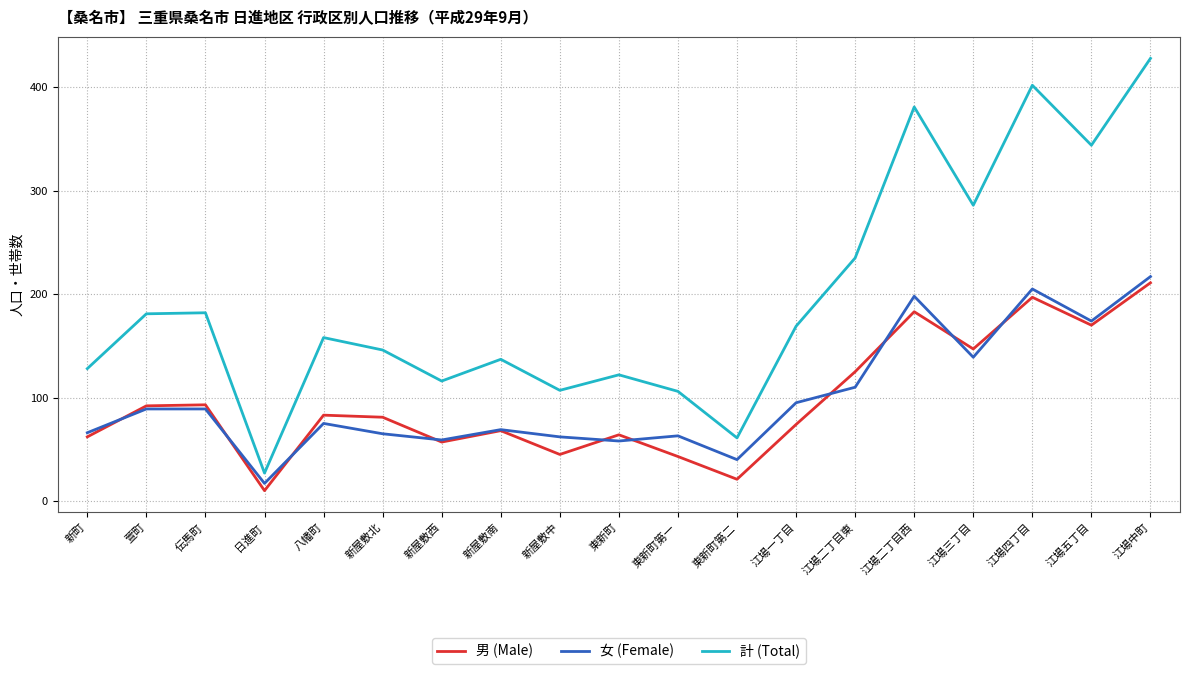

What are all the series names shown in the legend?

男 (Male), 女 (Female), 計 (Total)